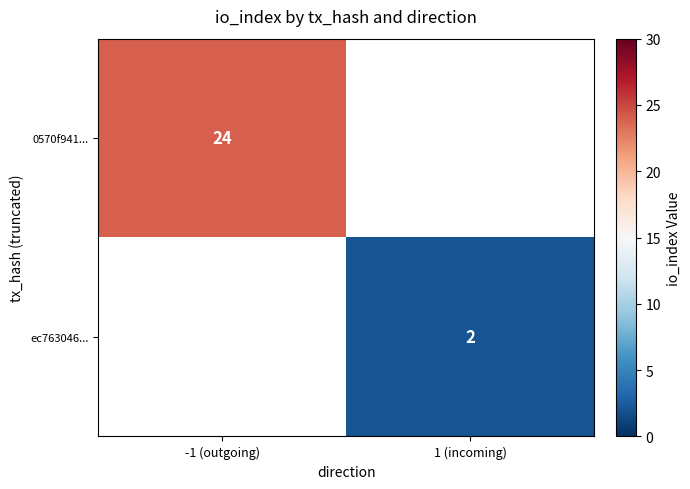

The value of ec763046... at 1 (incoming) is 0.6. True or false?

False